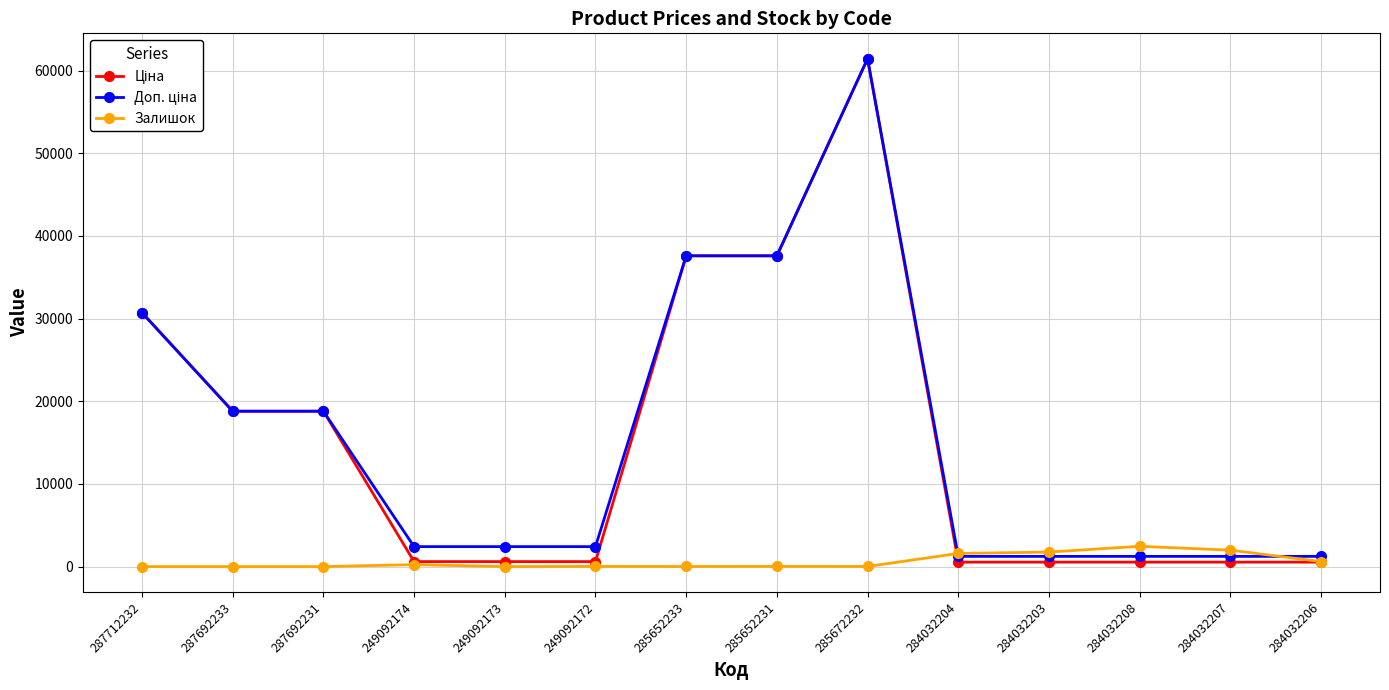

At how many categories does at least one series exceed 23204?

4